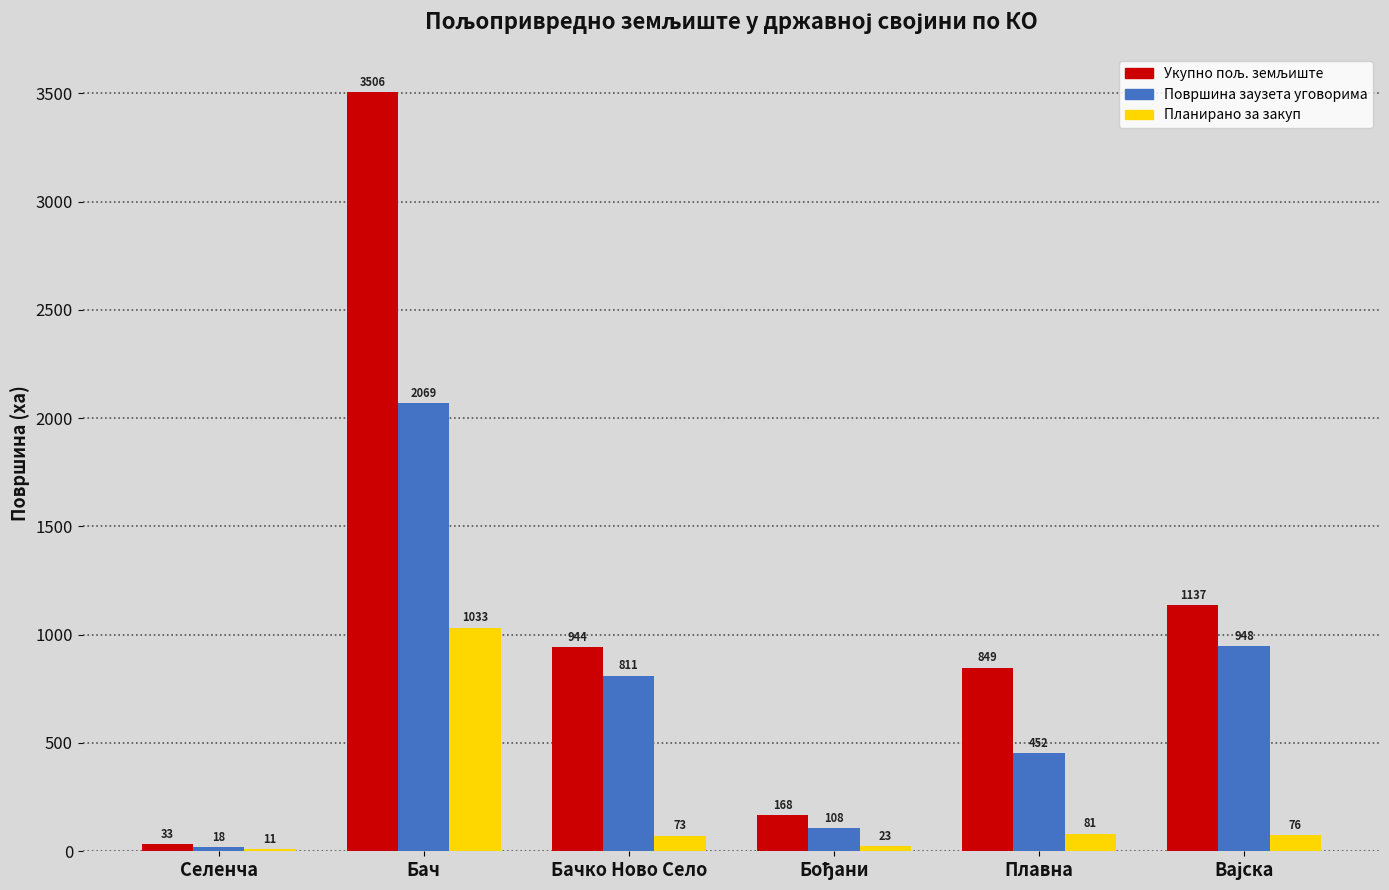

Count the number of categories in the chart.

6